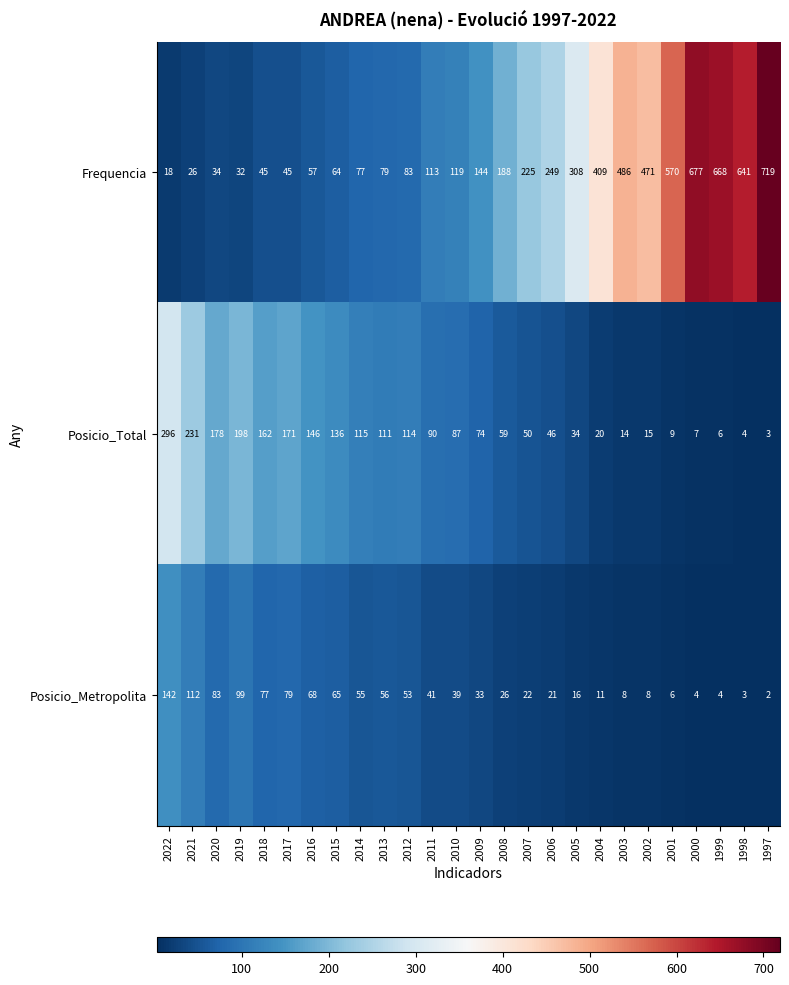

Is it true that Posicio_Metropolita equals 8 at 2002?

True